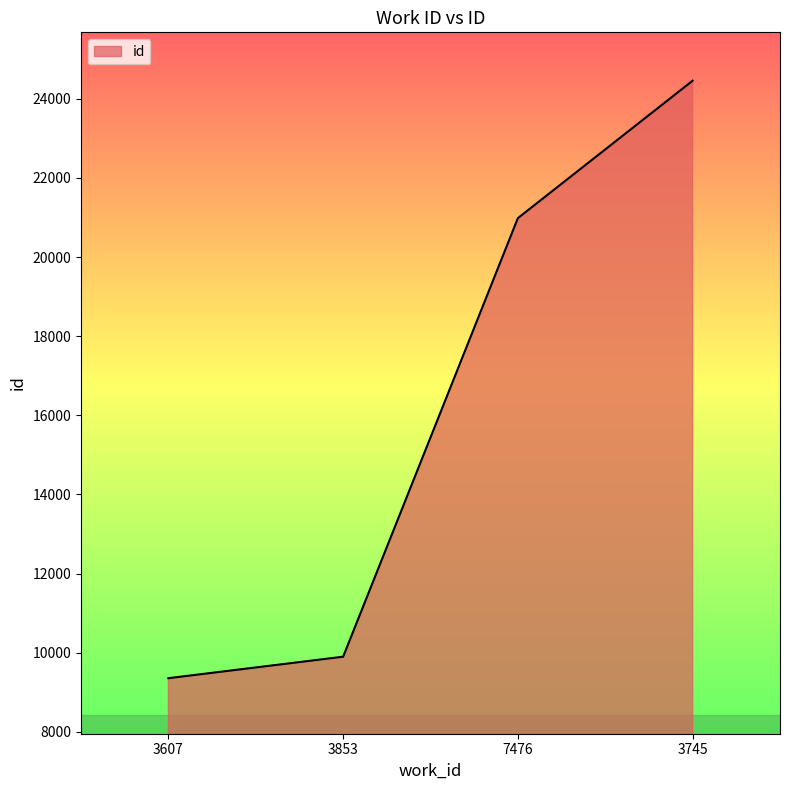

List the labels in order of value, largest first.

3745, 7476, 3853, 3607